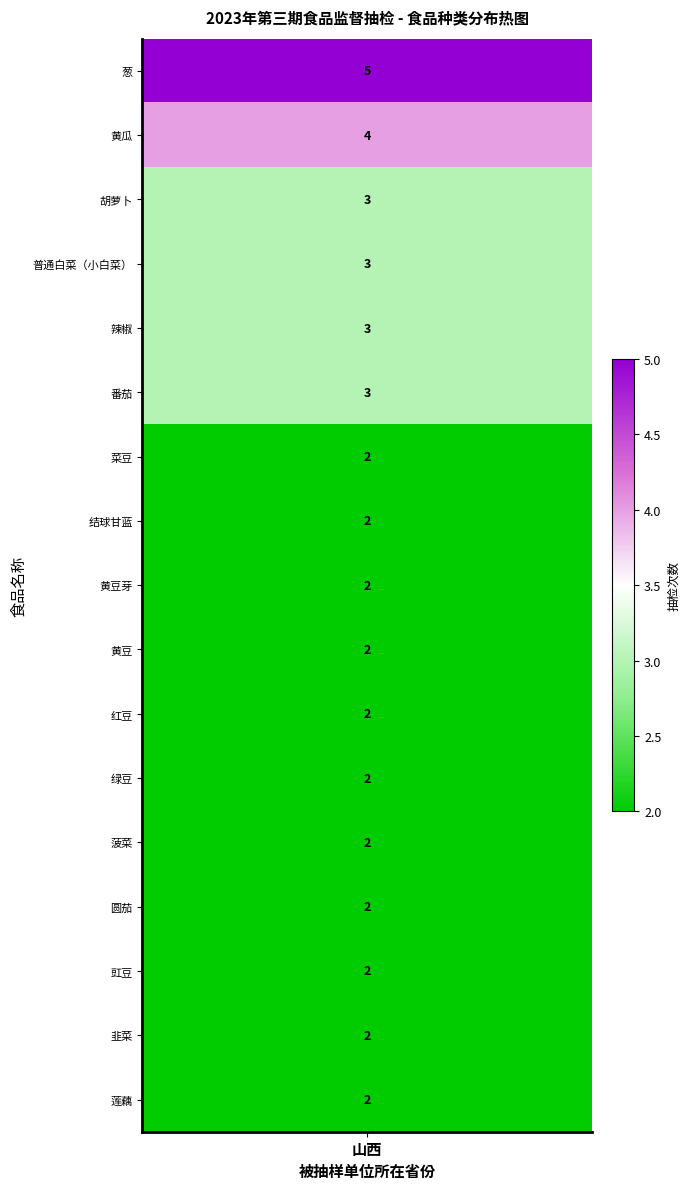

Reading right to left, list all the values displayed in this chart.

山西: 2	2	2	2	2	2	2	2	2	2	2	3	3	3	3	4	5
counts: 2	2	2	2	2	2	2	2	2	2	2	3	3	3	3	4	5